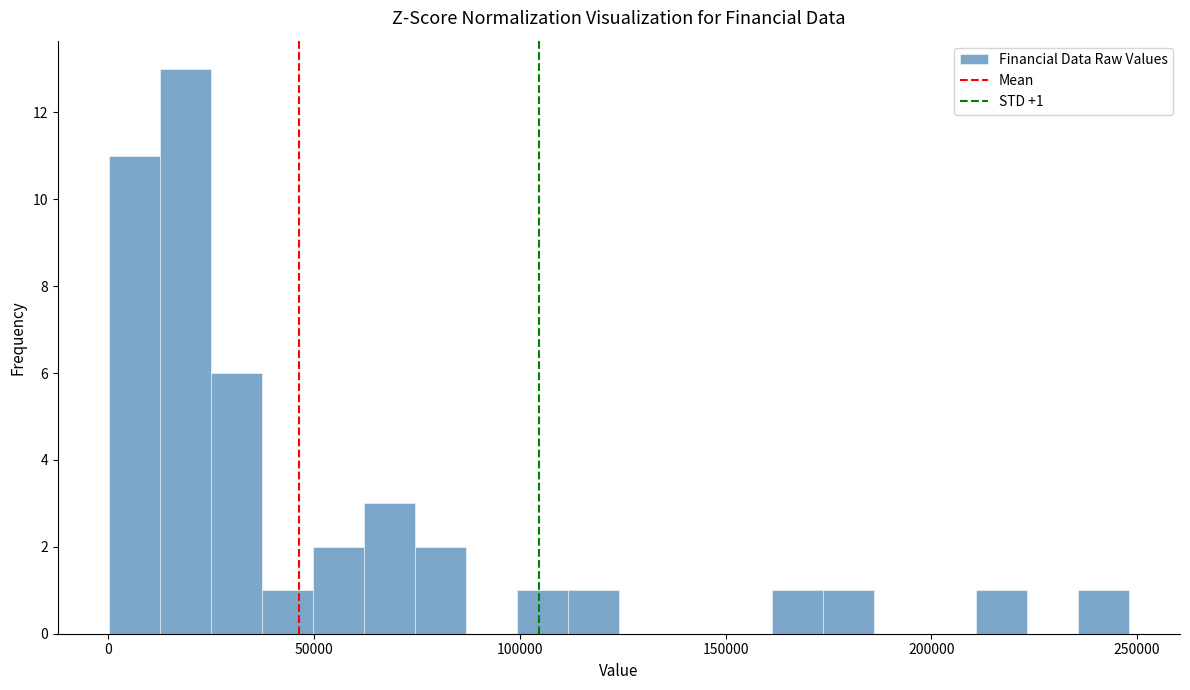

Read against the x-axis, roughly where is the centre of the tallest bar?

20000